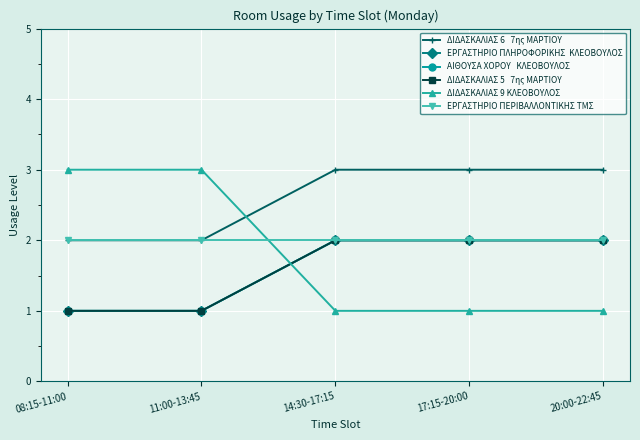

Is this an area chart (filled region under the line)?

No